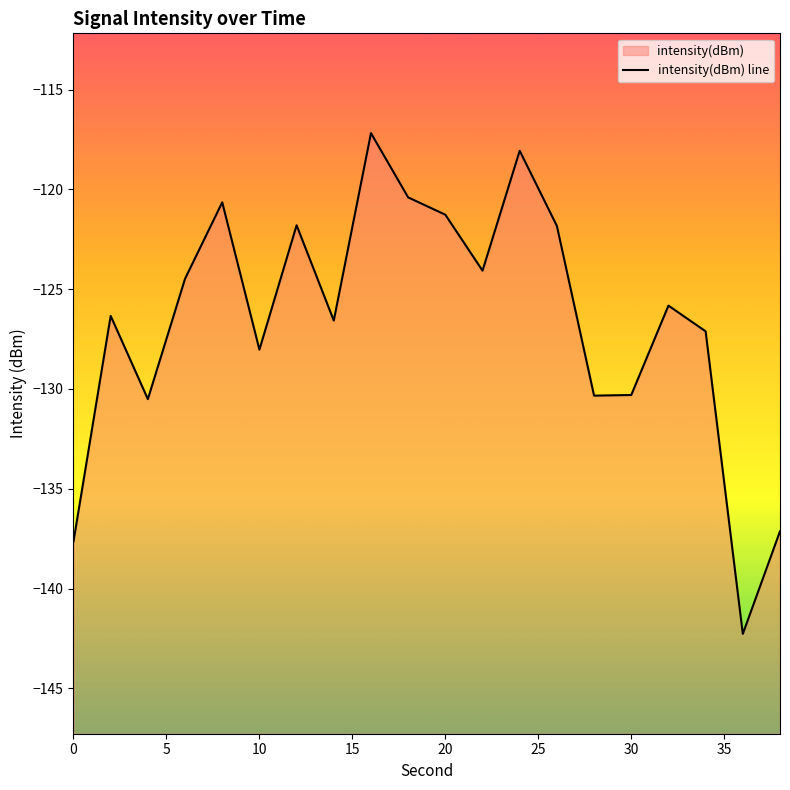

True or false: the data has more than 2 interior local peaks.

True